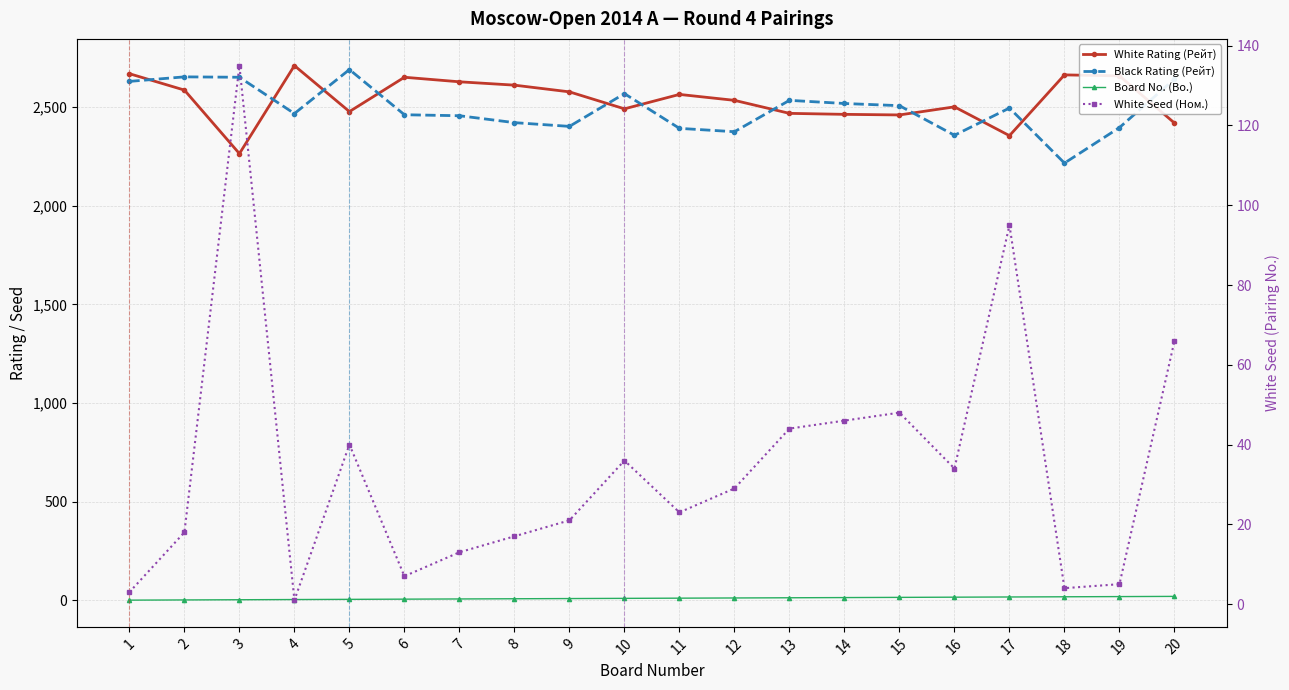

Which series has the largest total across all categories?

White Rating (Рейт)